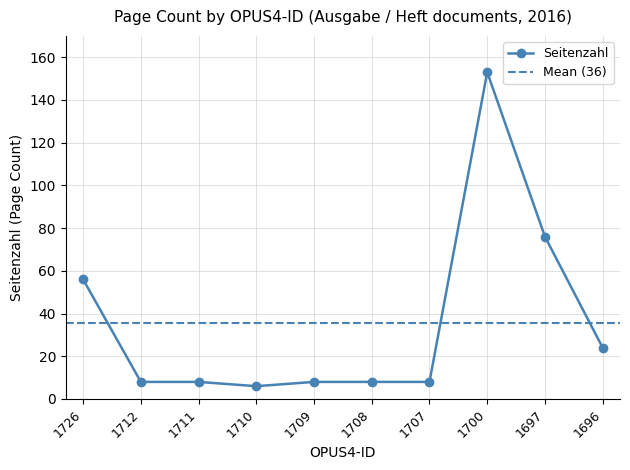

What is the value of the 9th point from the left?

76